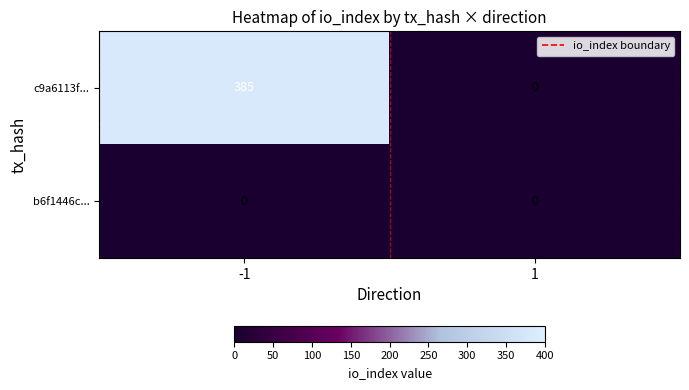

How many distinct data groups are displayed?

2